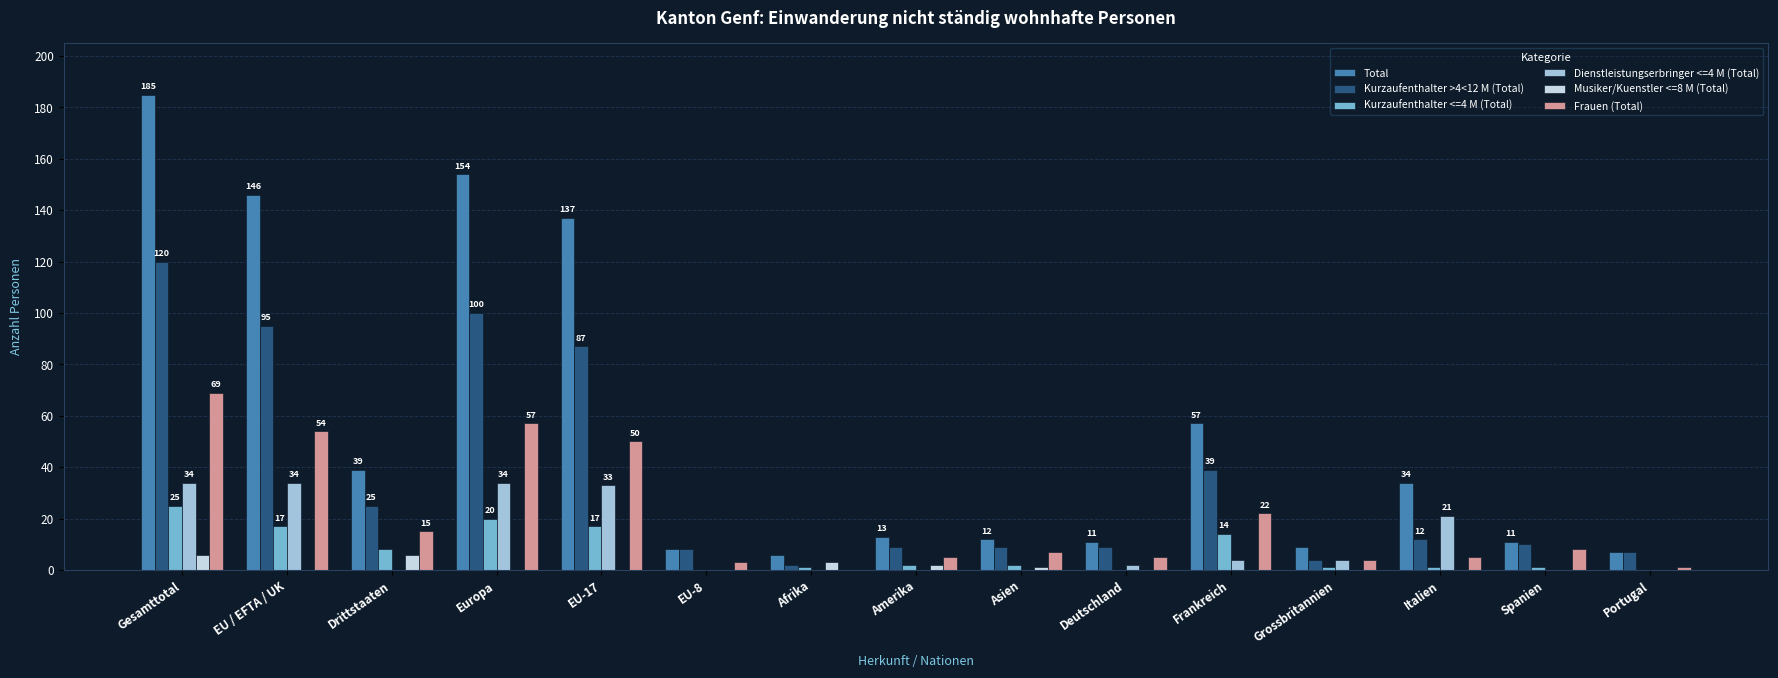

What are all the series names shown in the legend?

Total, Kurzaufenthalter >4<12 M (Total), Kurzaufenthalter <=4 M (Total), Dienstleistungserbringer <=4 M (Total), Musiker/Kuenstler <=8 M (Total), Frauen (Total)